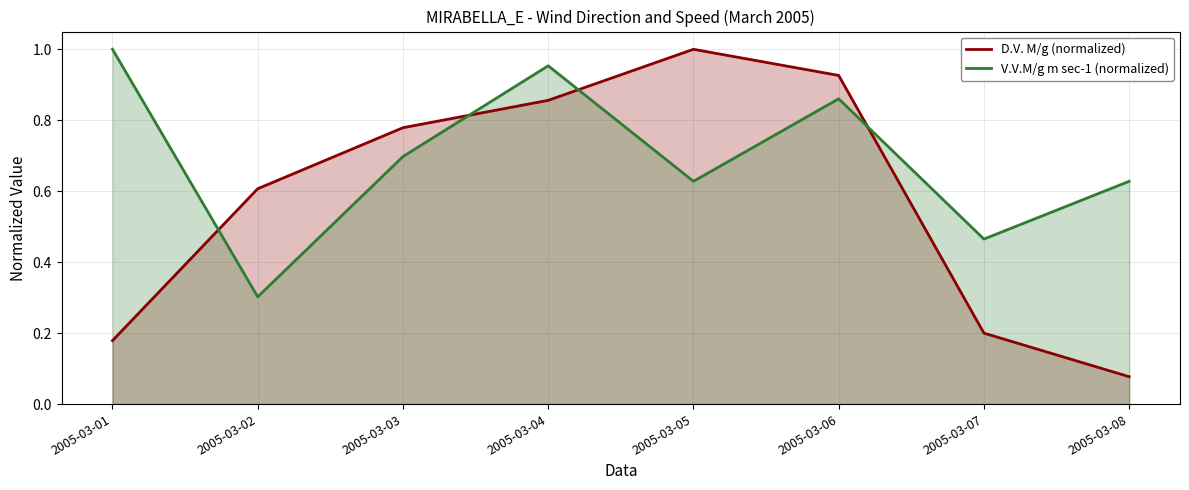

Which series changed the most between 2005-03-03 and 2005-03-07?

D.V. M/g (normalized)